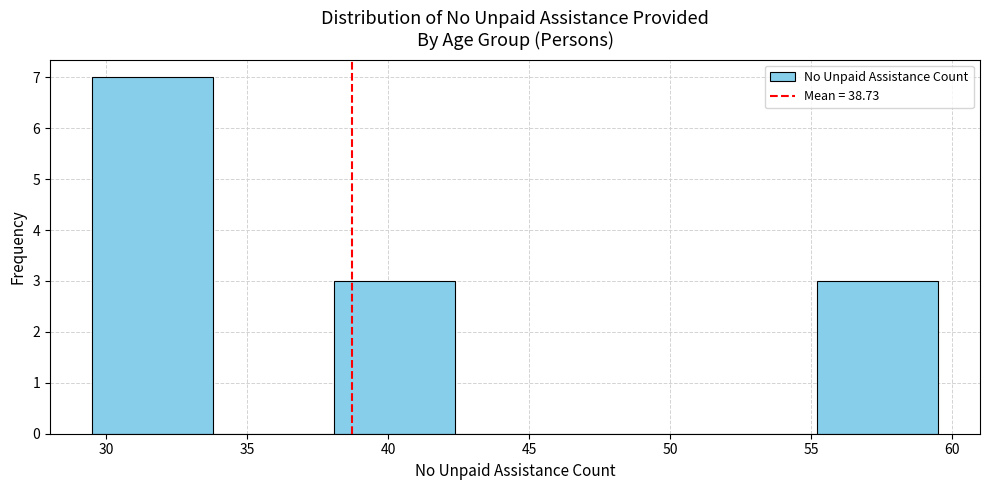

Reading left to right, transcribe this chart: for each bar, give the range it covers on the x-axis and its height. Neither the bar edges nor the heights are printed on the chart, so give them approximately, as read against the axes.

29.5 to 34.0: 7
34.0 to 38.0: 0
38.0 to 42.5: 3
42.5 to 46.5: 0
46.5 to 51.0: 0
51.0 to 55.0: 0
55.0 to 59.5: 3